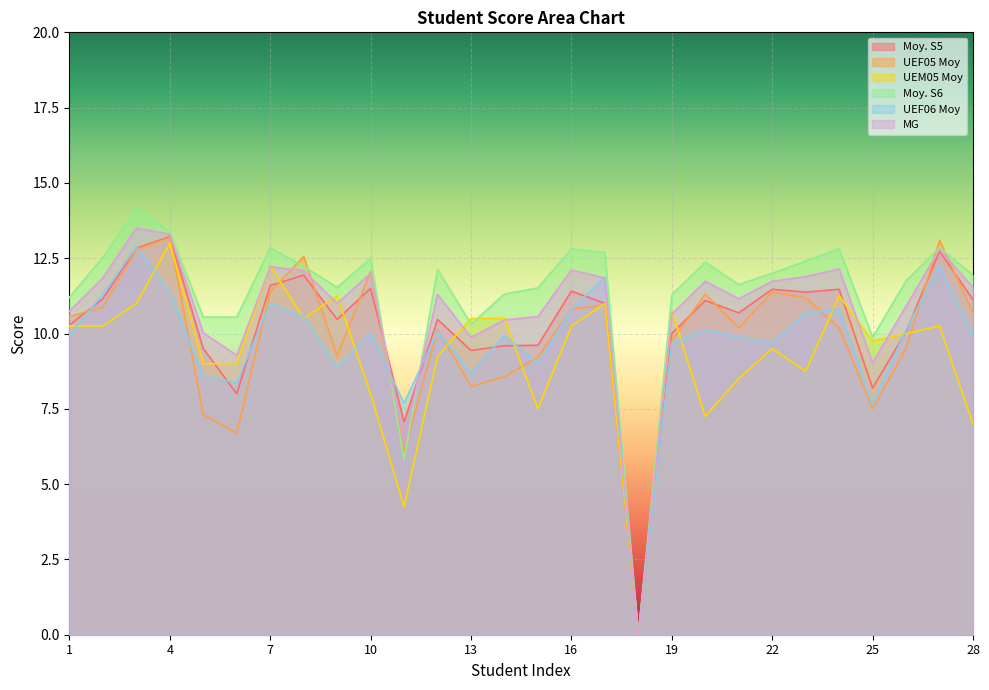

What value does the MG series have at 11?

6.4